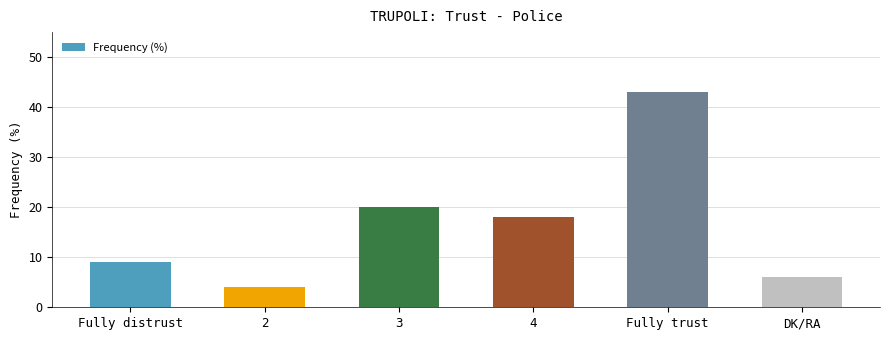

What is the label of the 4th bar from the left?

4